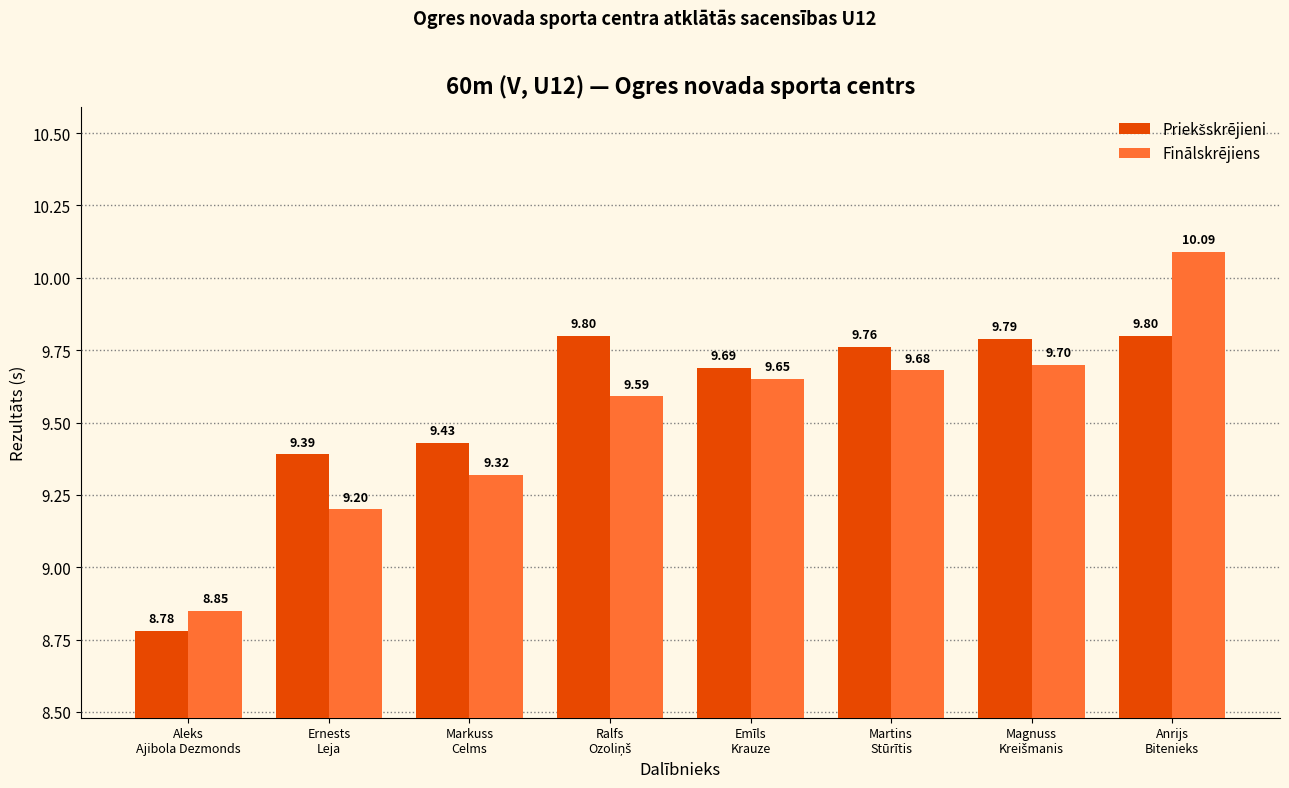

At which category does the chart reach its peak across all series?

Anrijs
Bitenieks